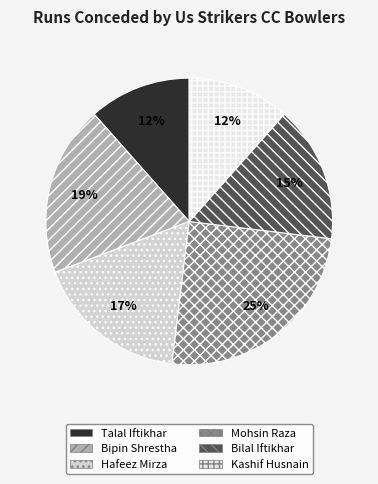

True or false: Bilal Iftikhar accounts for 15% of the total.

True